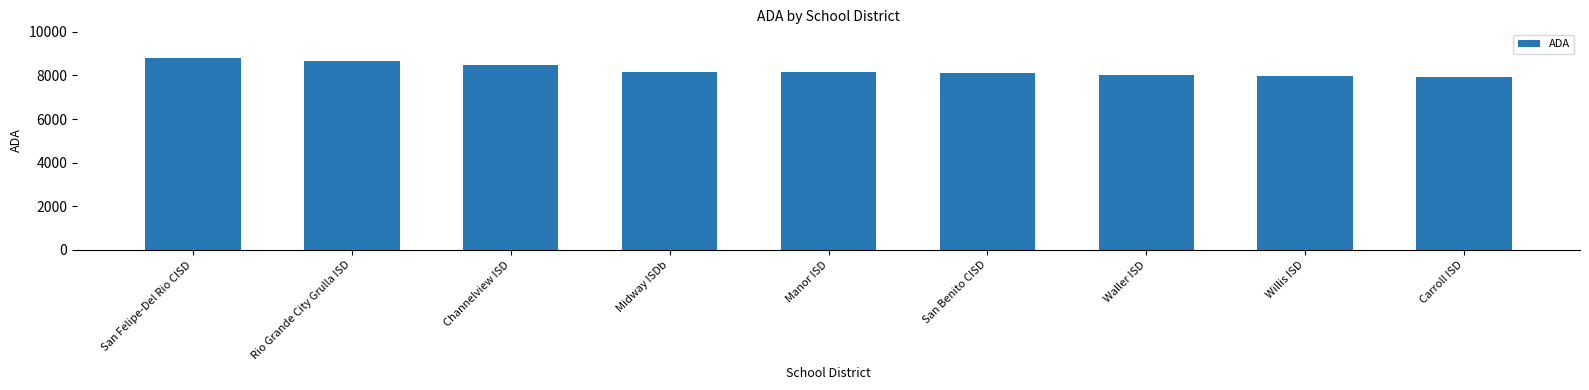

How many bars are there in total?

9